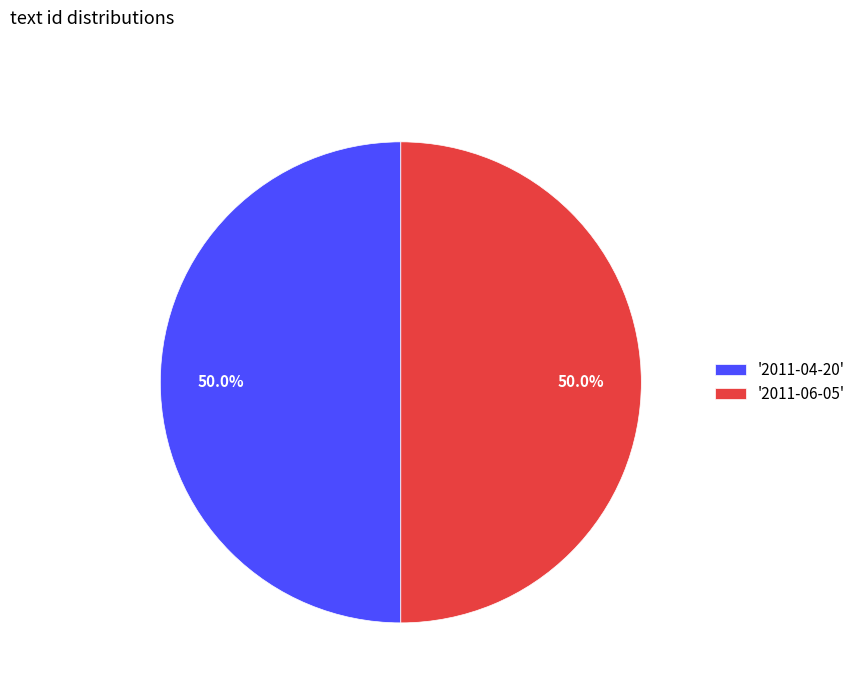

Count the number of slices in the pie.

2